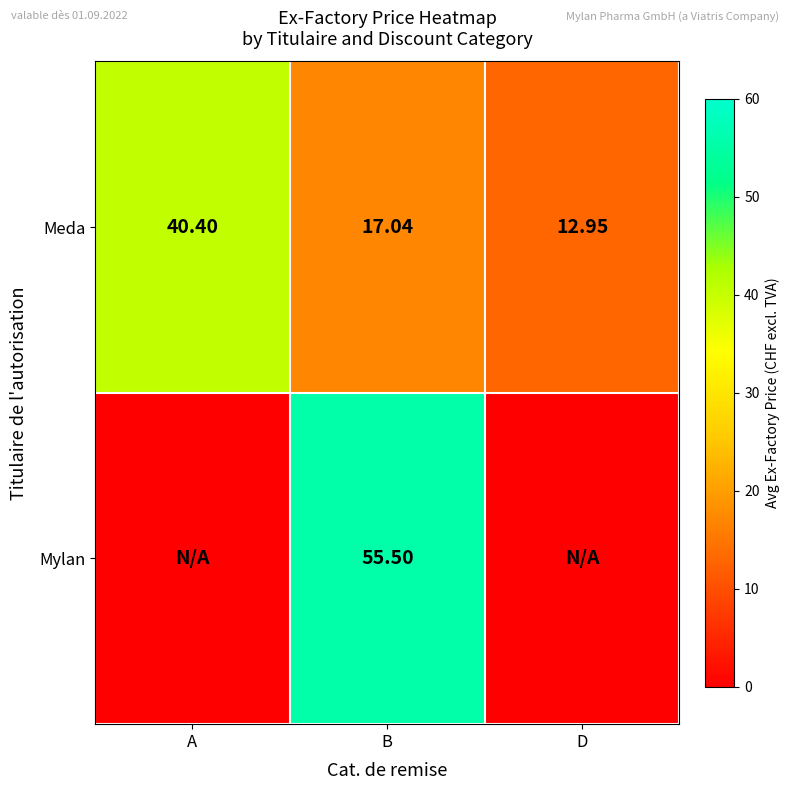

Read the Meda value at A.

40.4